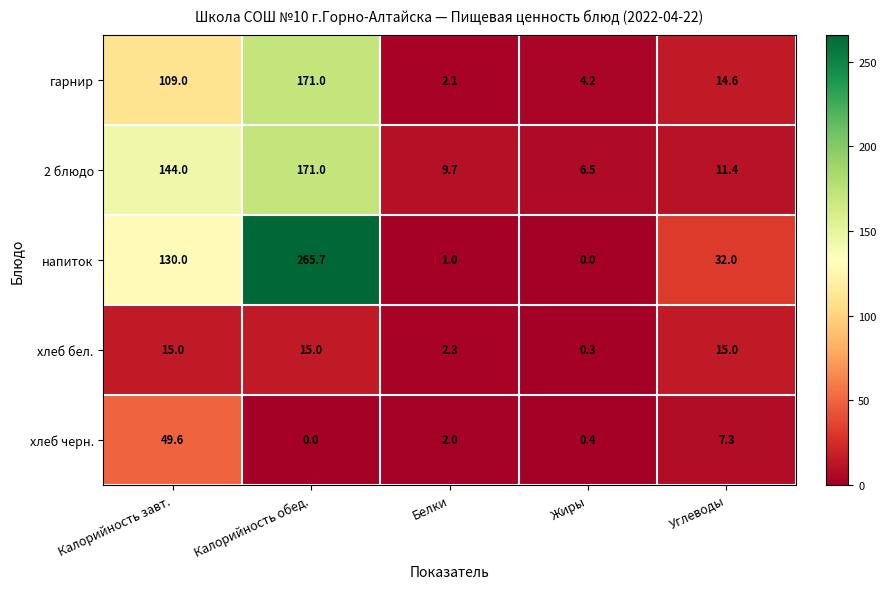

Which series has the largest total across all categories?

напиток